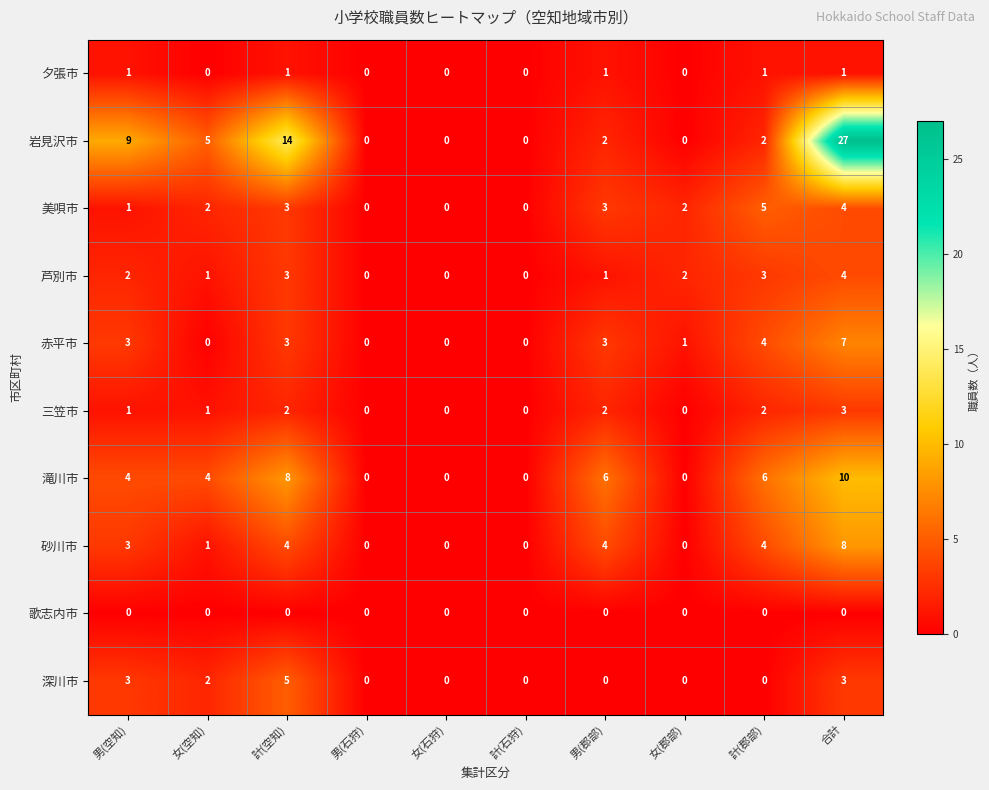

What is the highest value of the 三笠市 series?

3